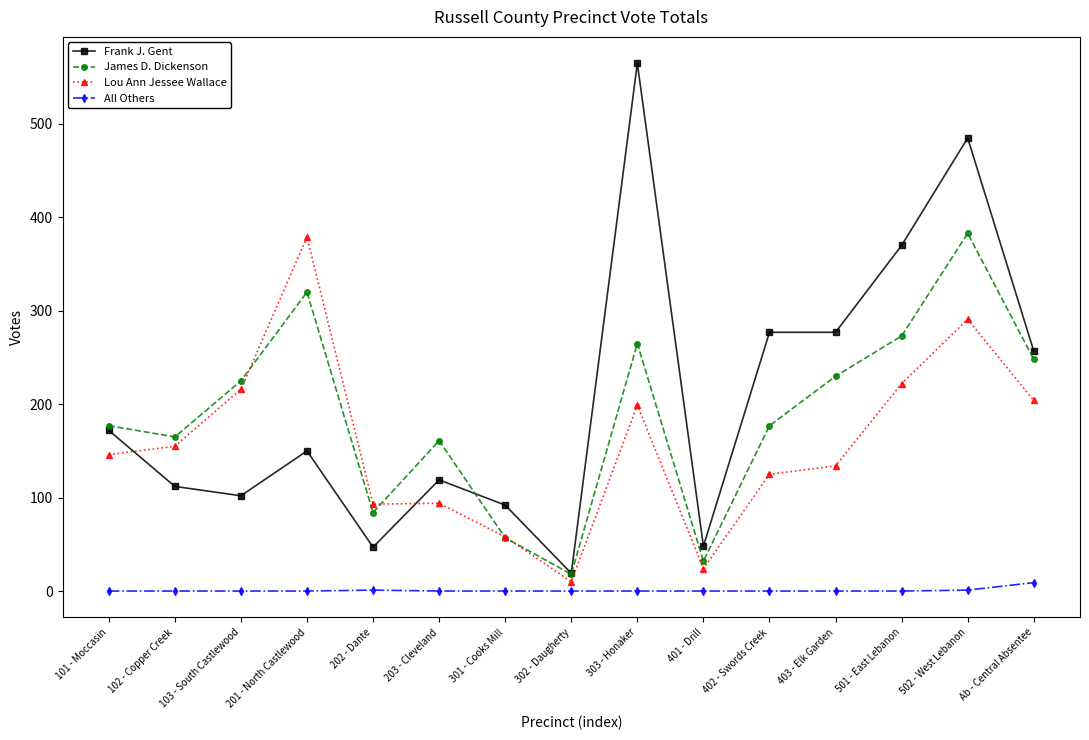

Is the value of All Others at 201 - North Castlewood greater than the value of Frank J. Gent at 502 - West Lebanon?

No